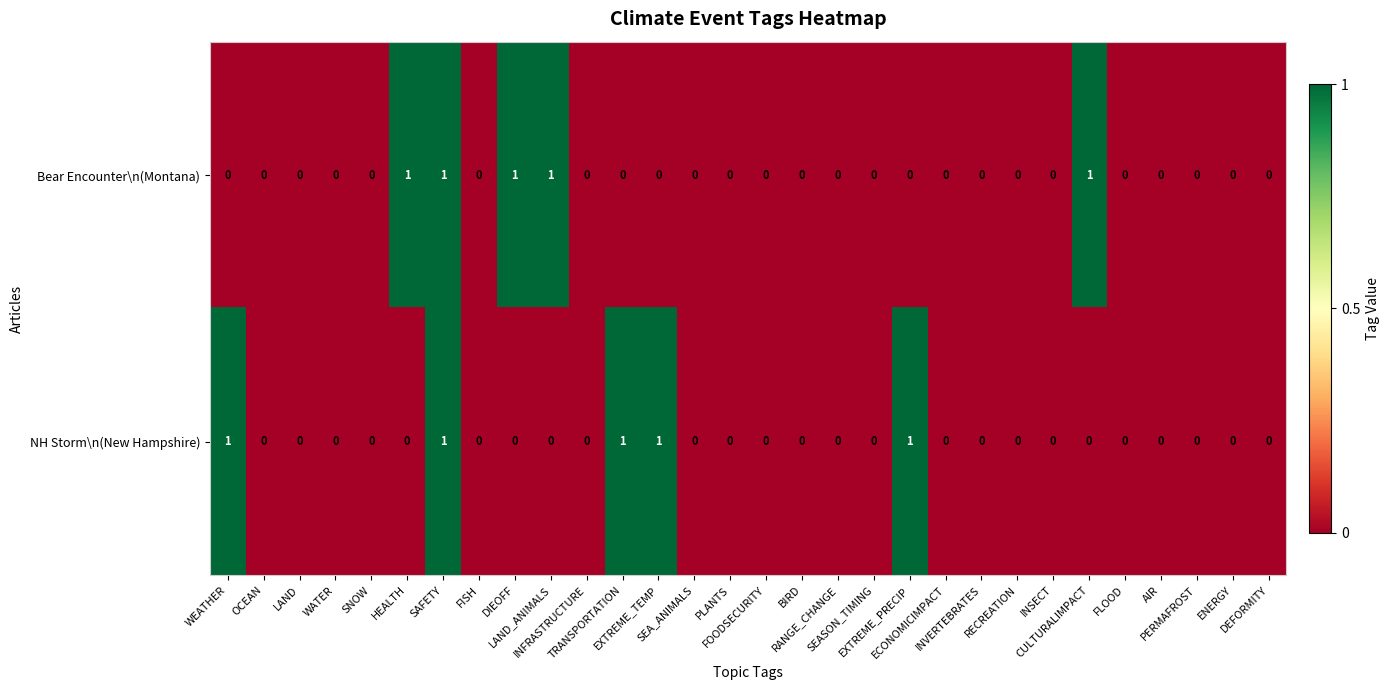

What is the sum of all NH Storm\n(New Hampshire) values?

5